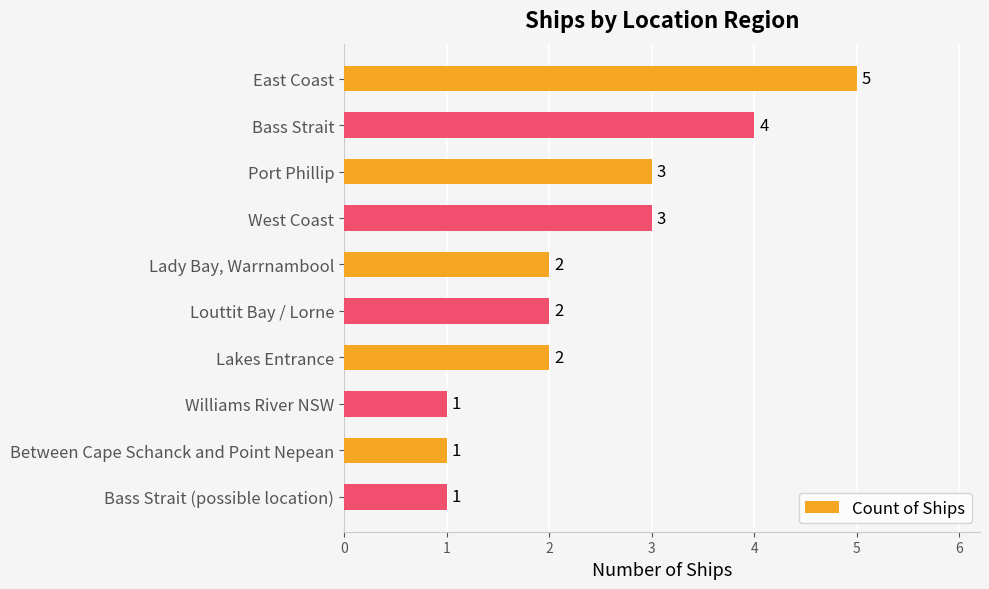

What is the sum of the values at Lady Bay, Warrnambool and East Coast?

7